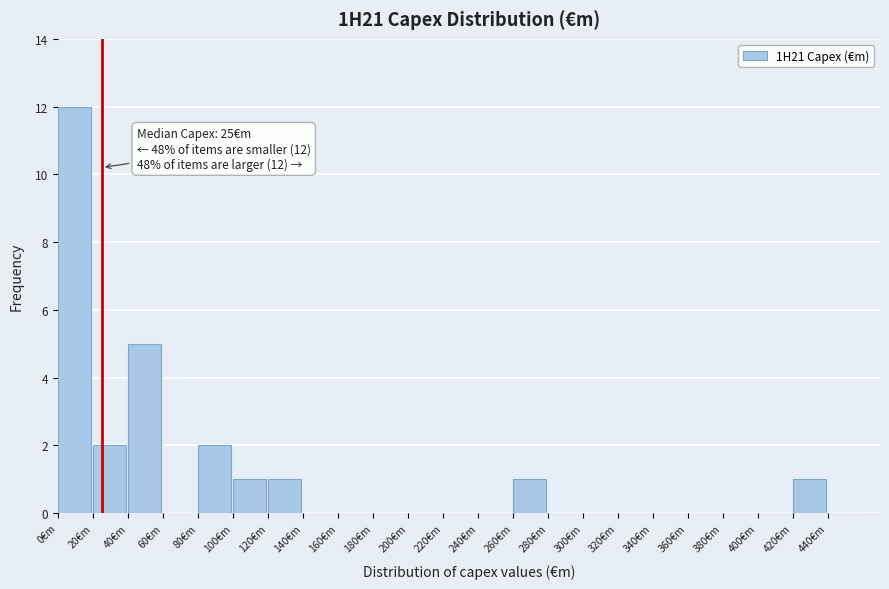

Which range on the x-axis has the tallest bar?

0 to 20